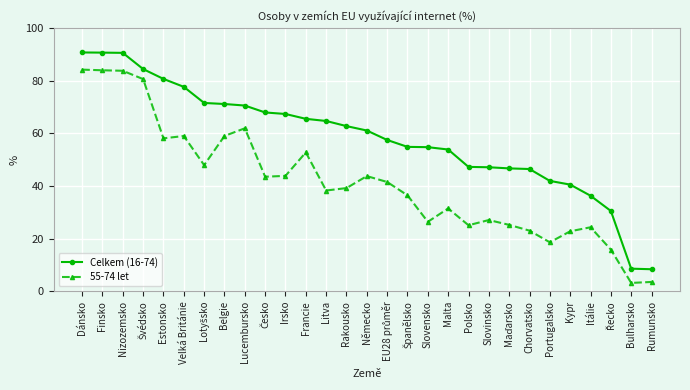

Is the value of 55-74 let at Dánsko greater than the value of Celkem (16-74) at Lucembursko?

Yes